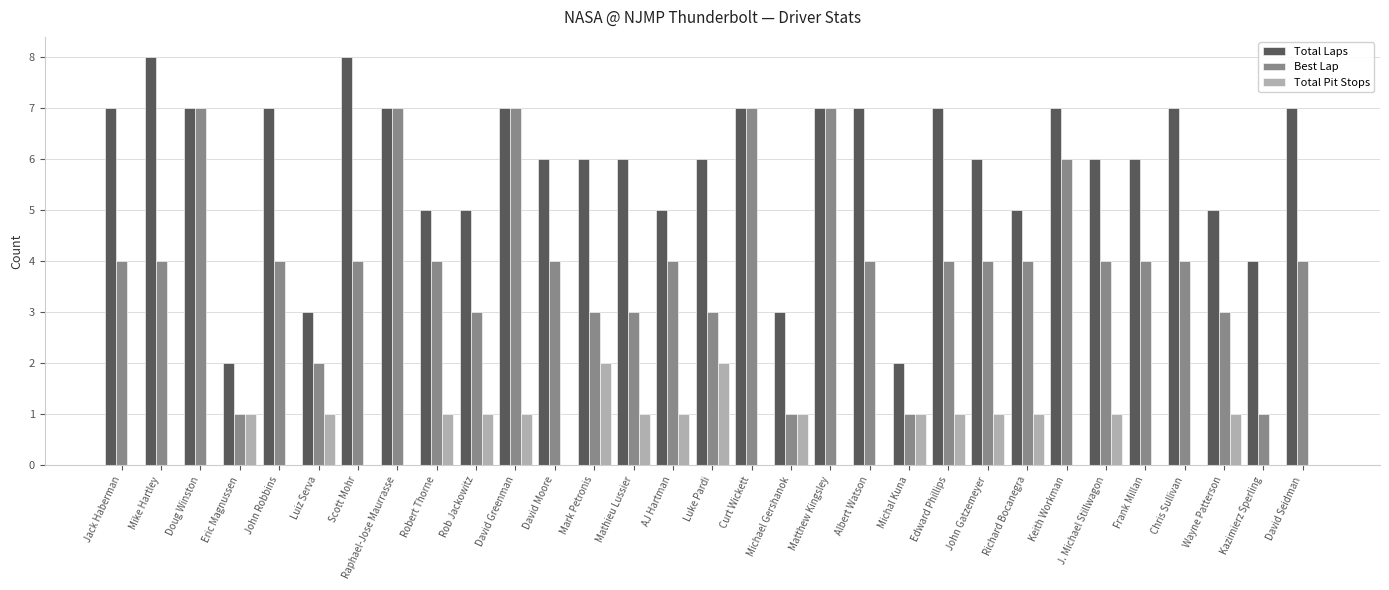

At which category is the sum across all series the highest?

David Greenman